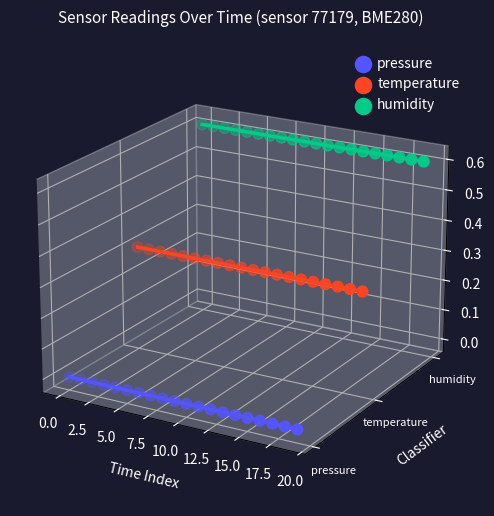

What are all the series names shown in the legend?

pressure, temperature, humidity